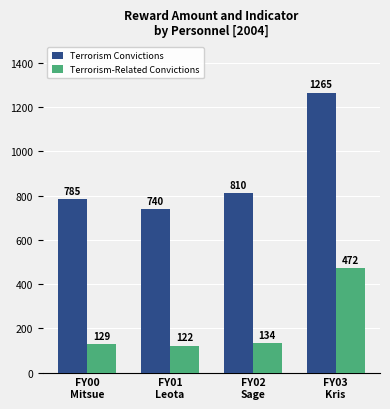

What is the label of the 1st bar from the right?

FY03
Kris